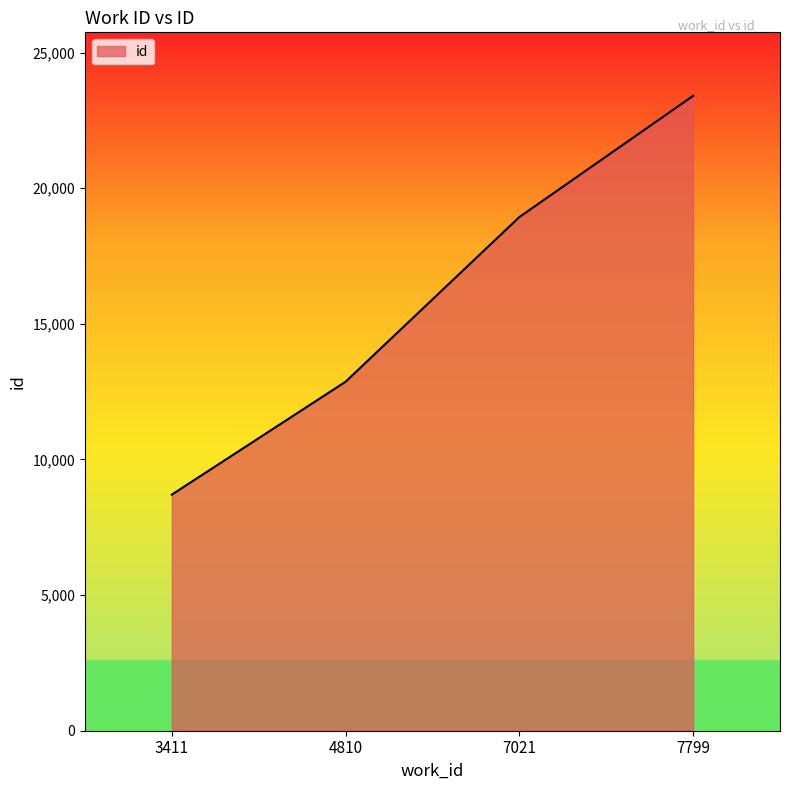

Which has a higher value, 7021 or 7799?

7799